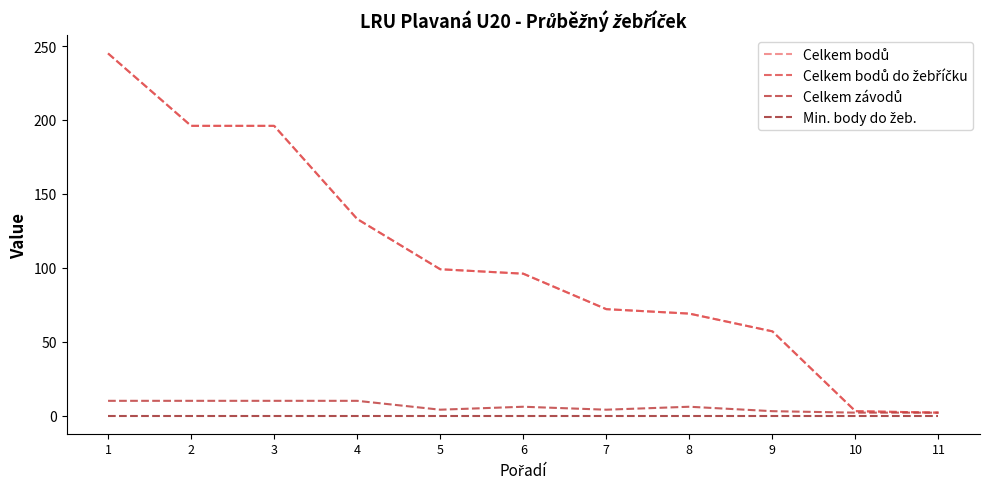

Is this an area chart (filled region under the line)?

No